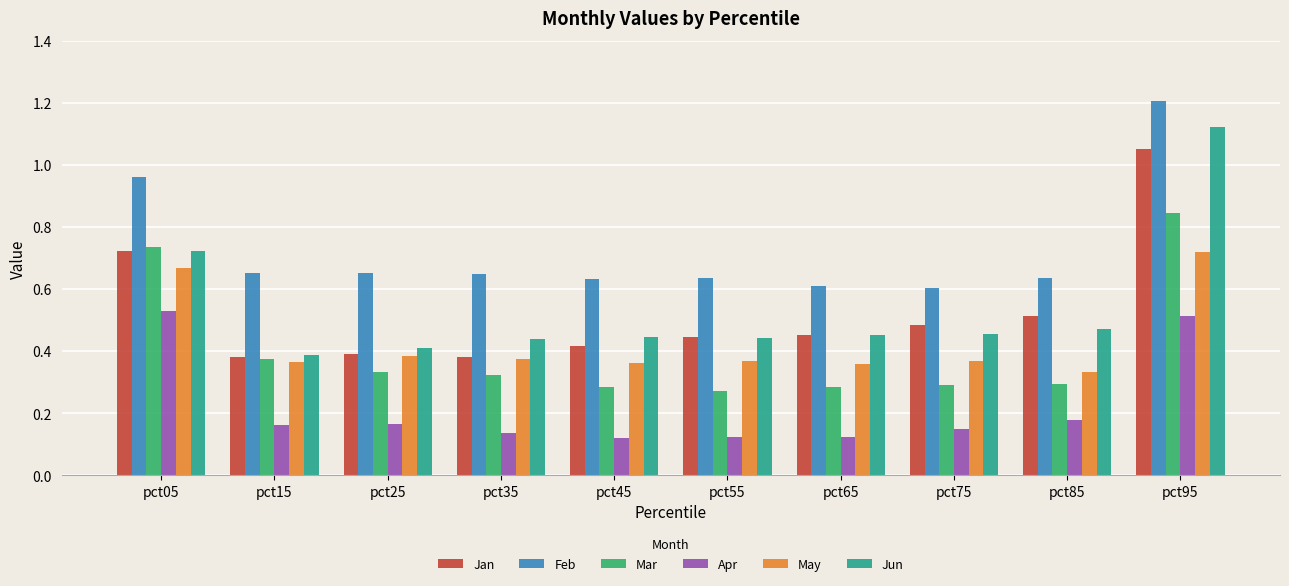

At how many categories does at least one series exceed 0?

10